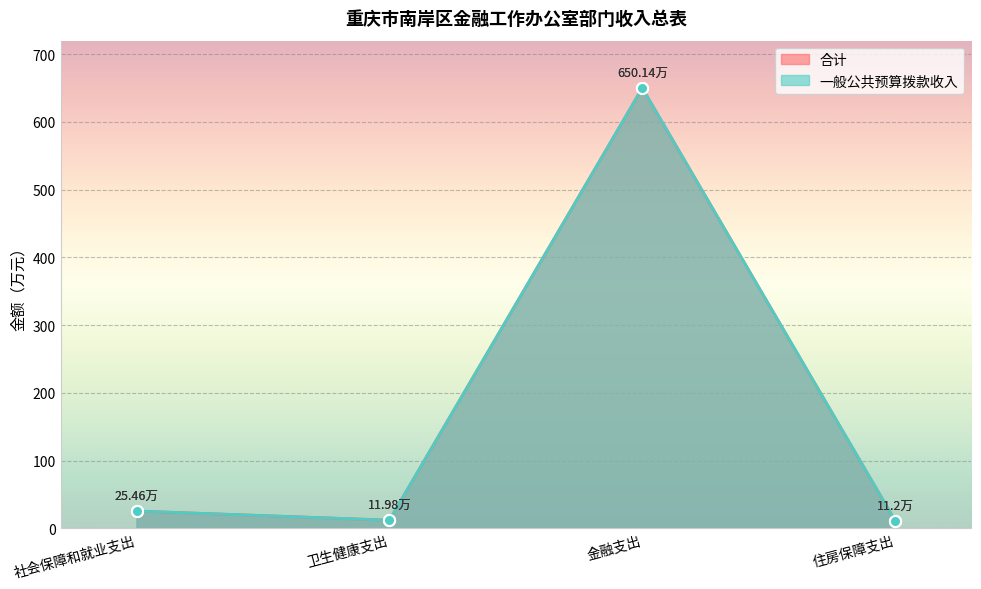

How many interior local peaks does the 一般公共预算拨款收入 series have?

1